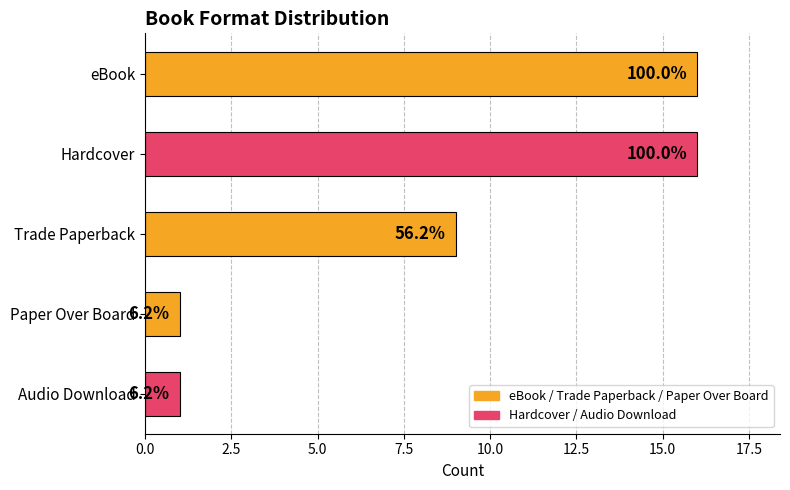

Are the bars horizontal?

Yes